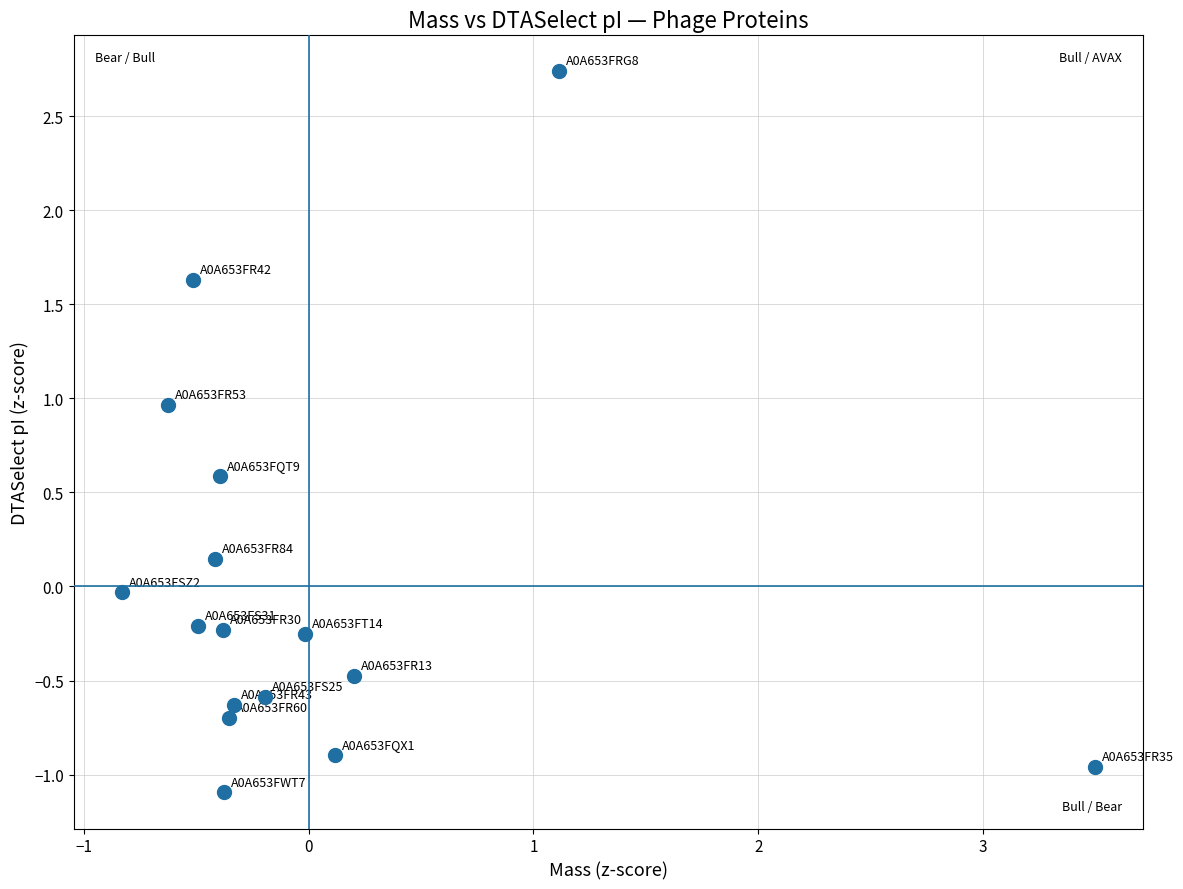

What is the range of Y values (max minus min)?

3.8